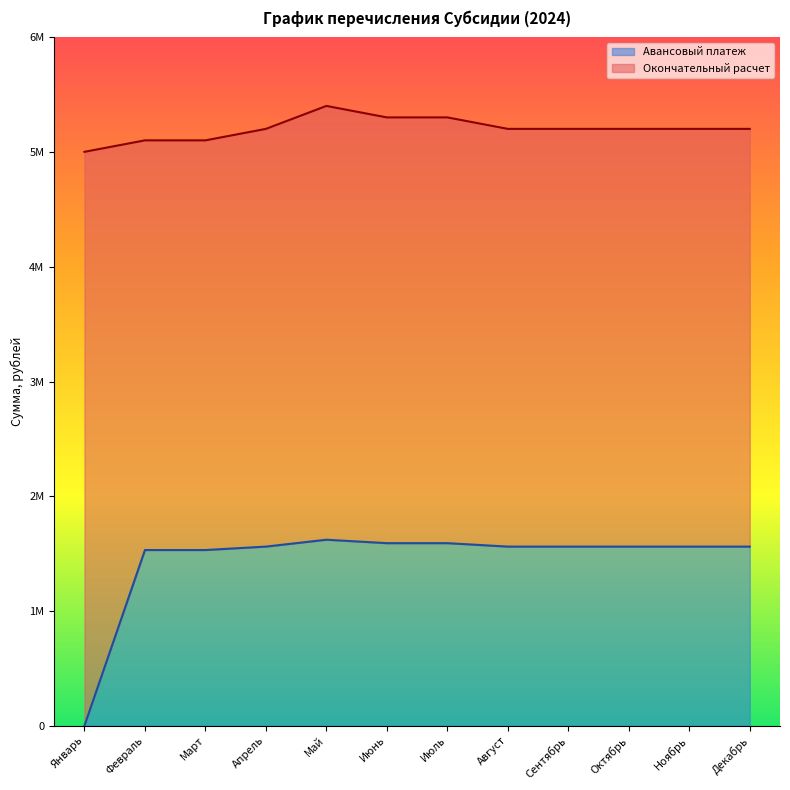

What is the difference between the second highest and minimum values?

1590762